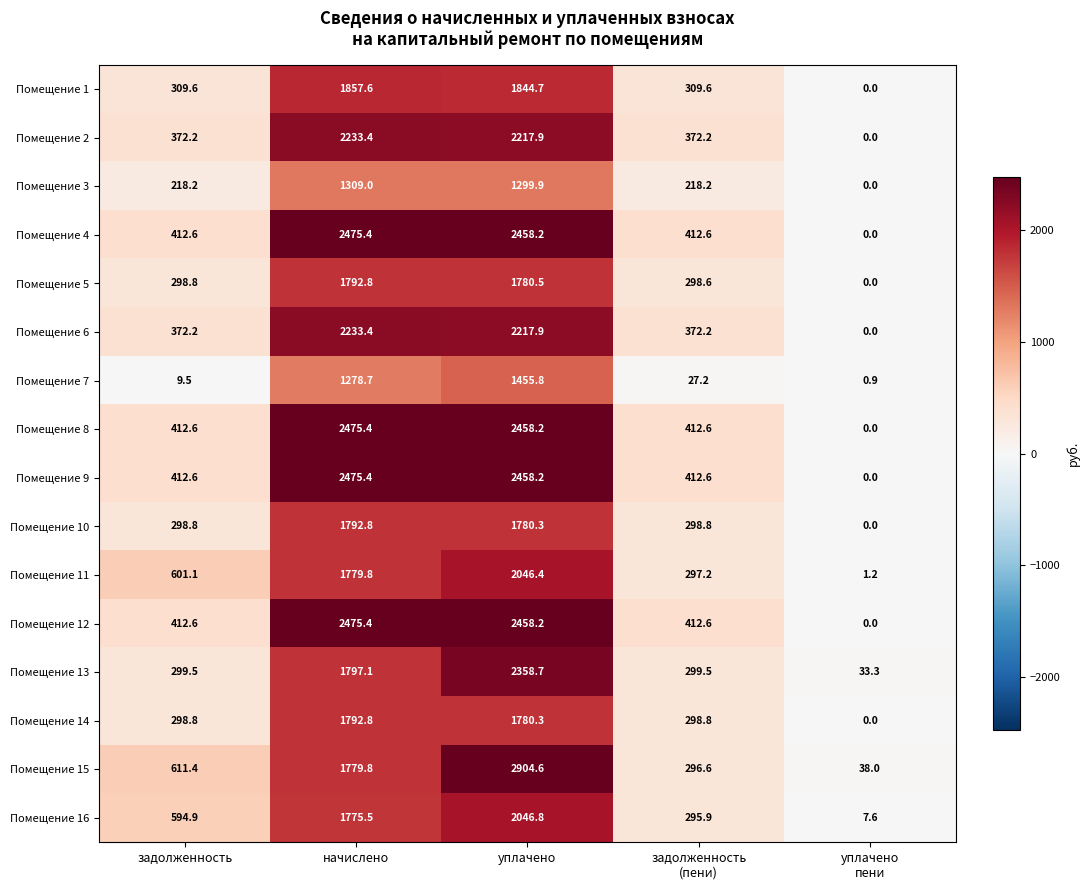

What is the average value of the Помещение 2 series?

1039.1